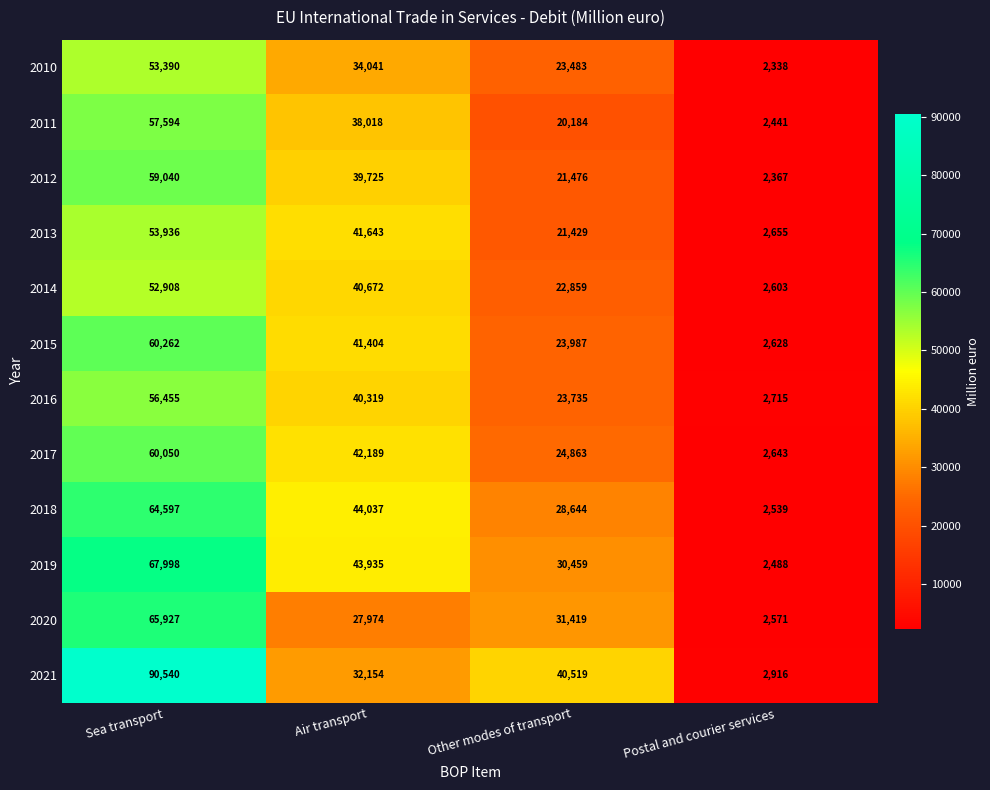

True or false: 2011 has a value of 2441 at Postal and courier services.

True